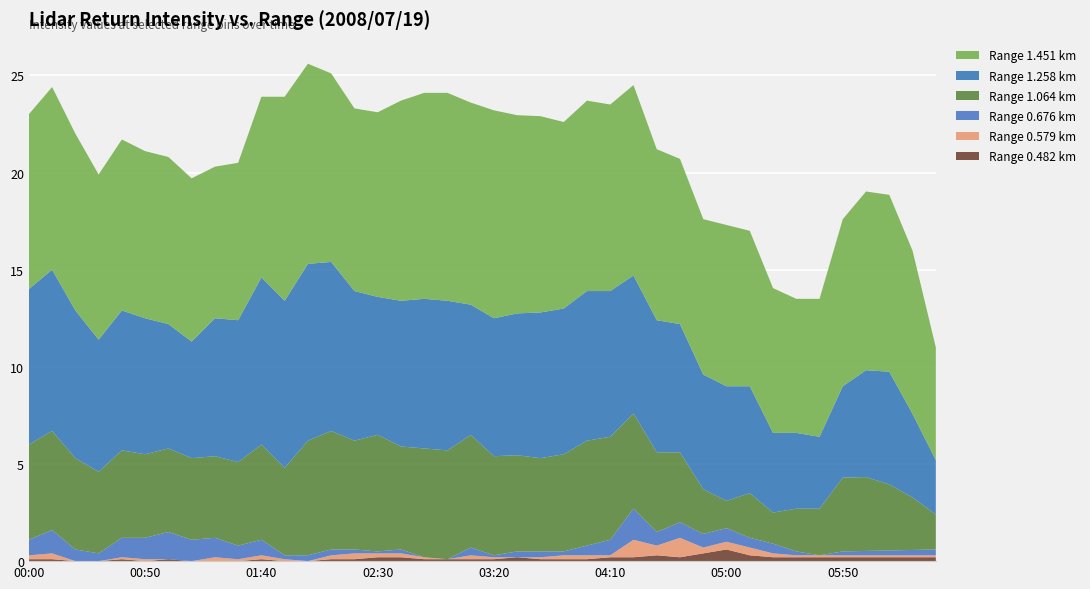

What is the maximum value for Range 0.482 km?

0.6